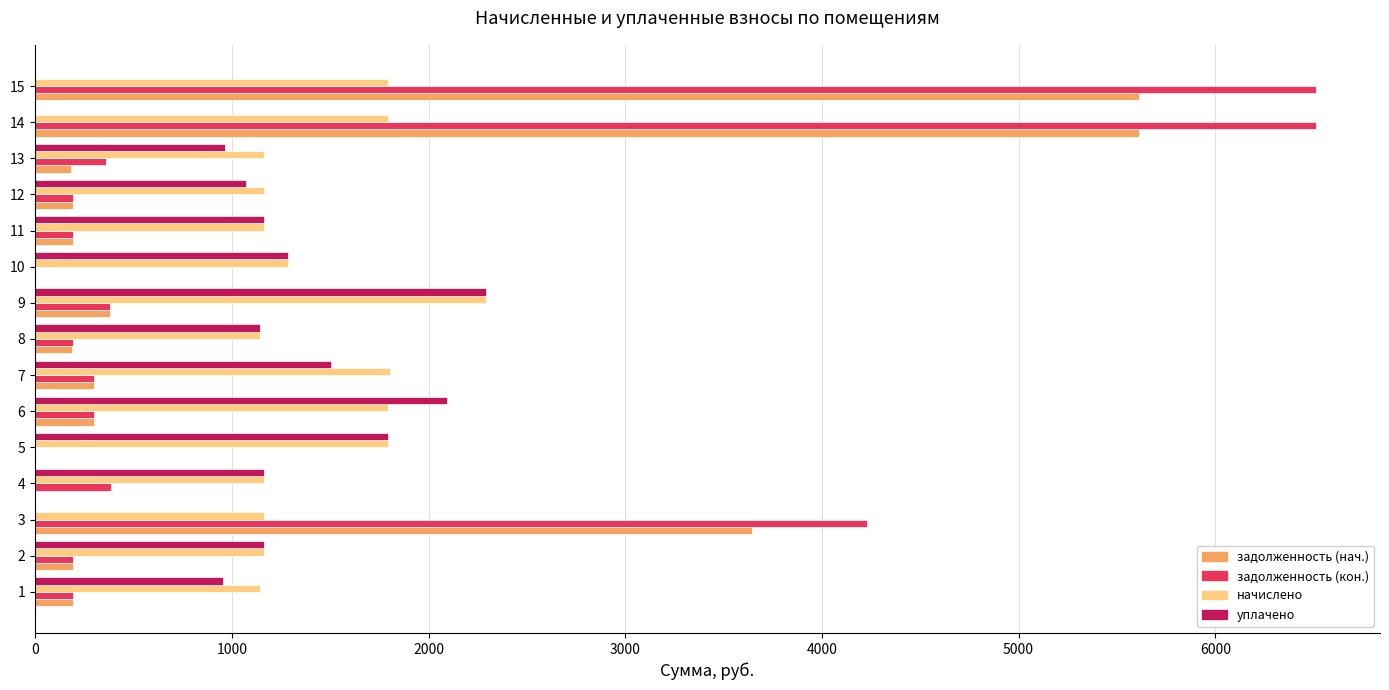

The value of задолженность (нач.) at 4 is 0.0. True or false?

True